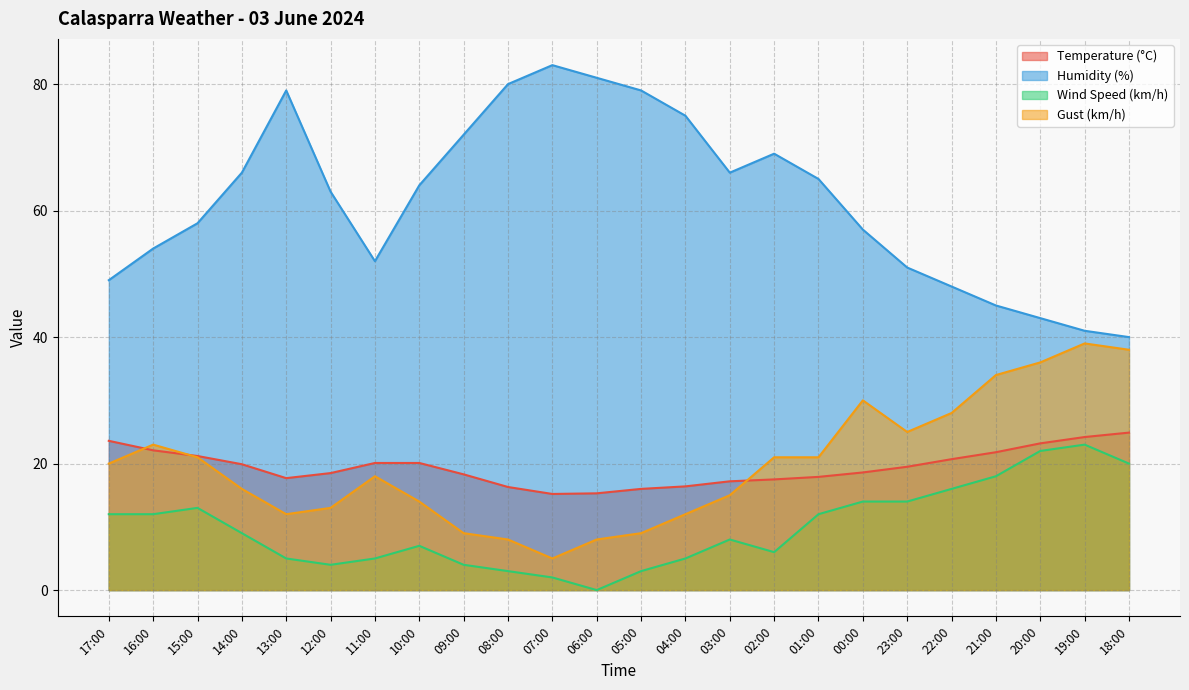

Which series has the largest total across all categories?

Humidity (%)